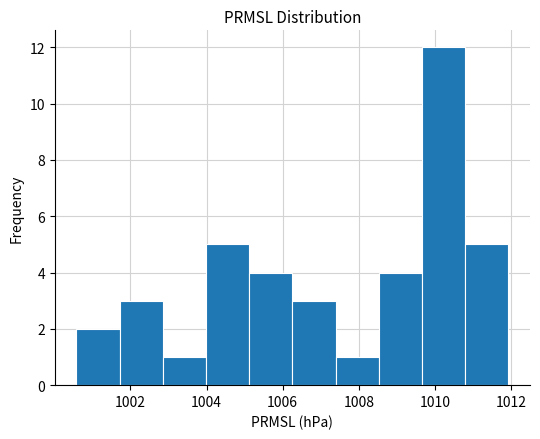

Which range on the x-axis has the tallest bar?

1009.6 to 1010.8